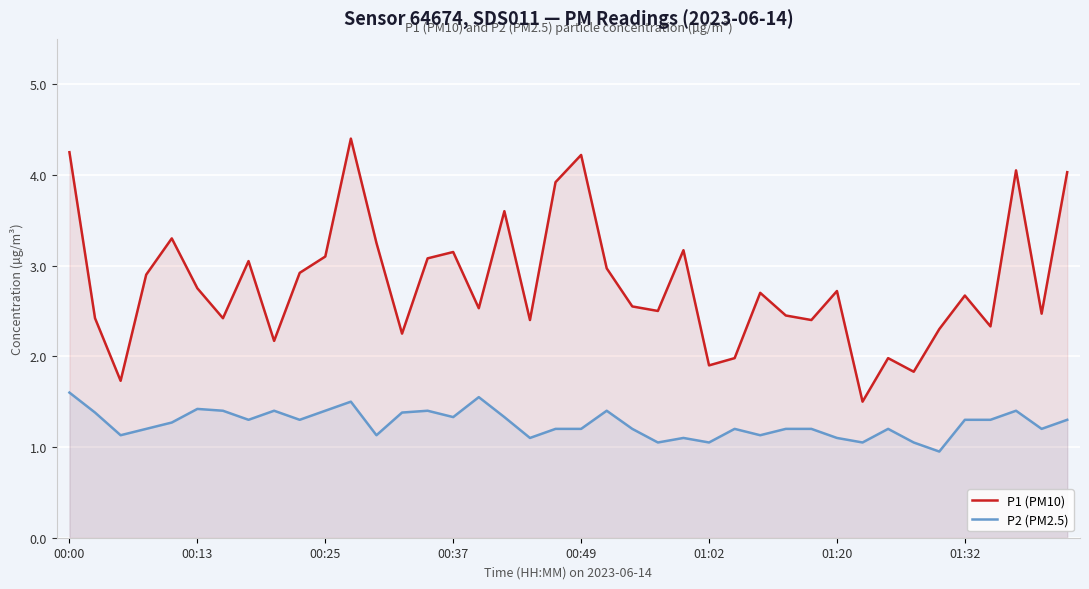

What is the value of the P2 (PM2.5) point at the 15th from the left?

1.4